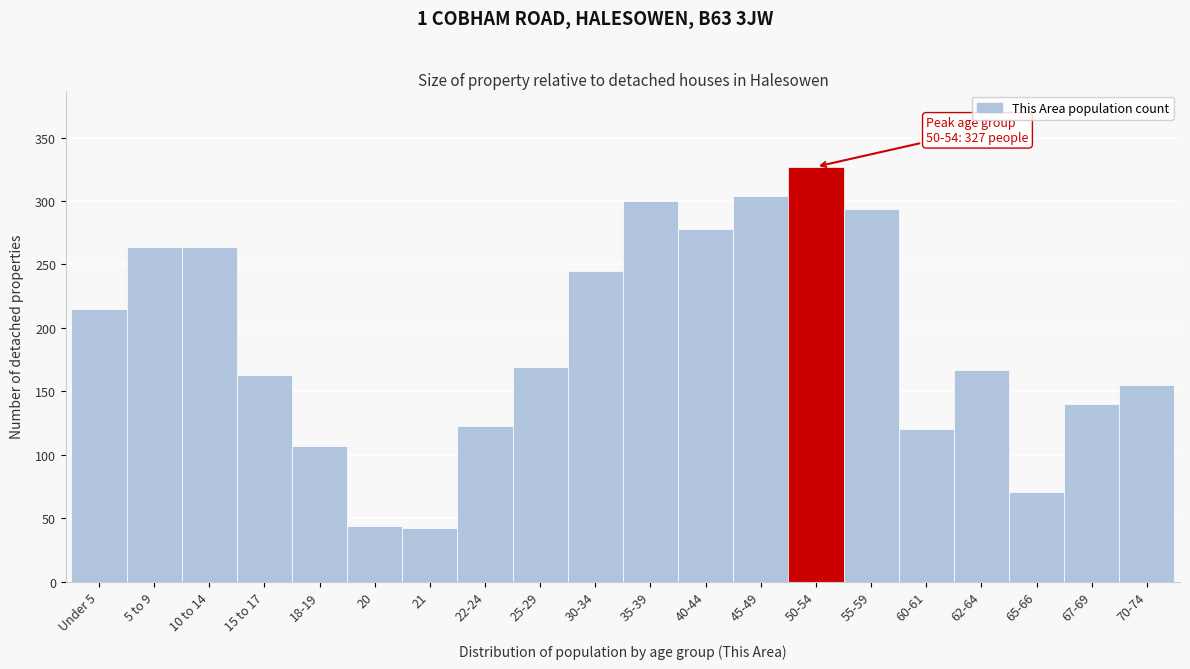

Reading right to left, what are all the values shown in this chart?

155	140	71	167	120	294	327	304	278	300	245	169	123	42	44	107	163	264	264	215